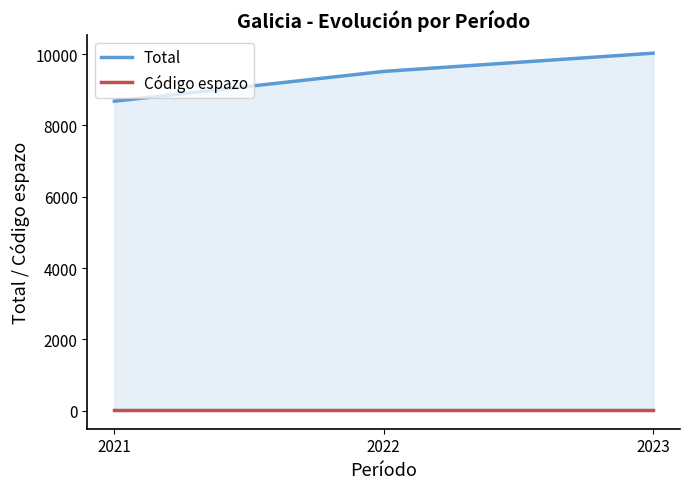

At which category does the chart reach its peak across all series?

2023